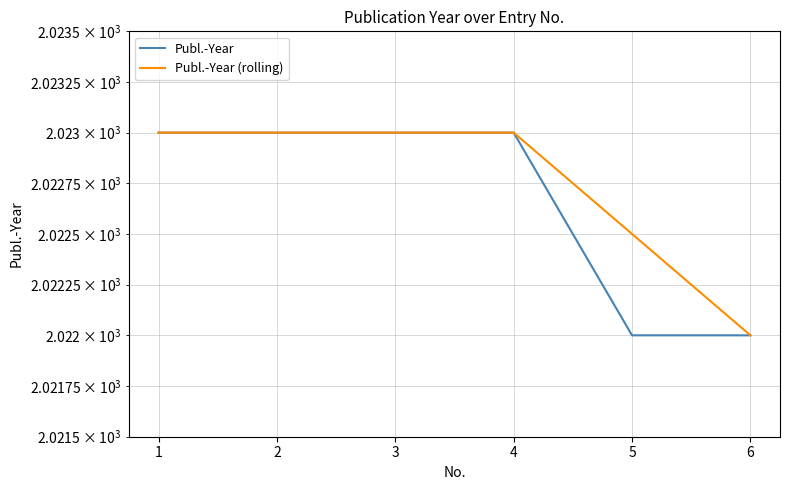

Which series has the largest range (max minus min)?

Publ.-Year